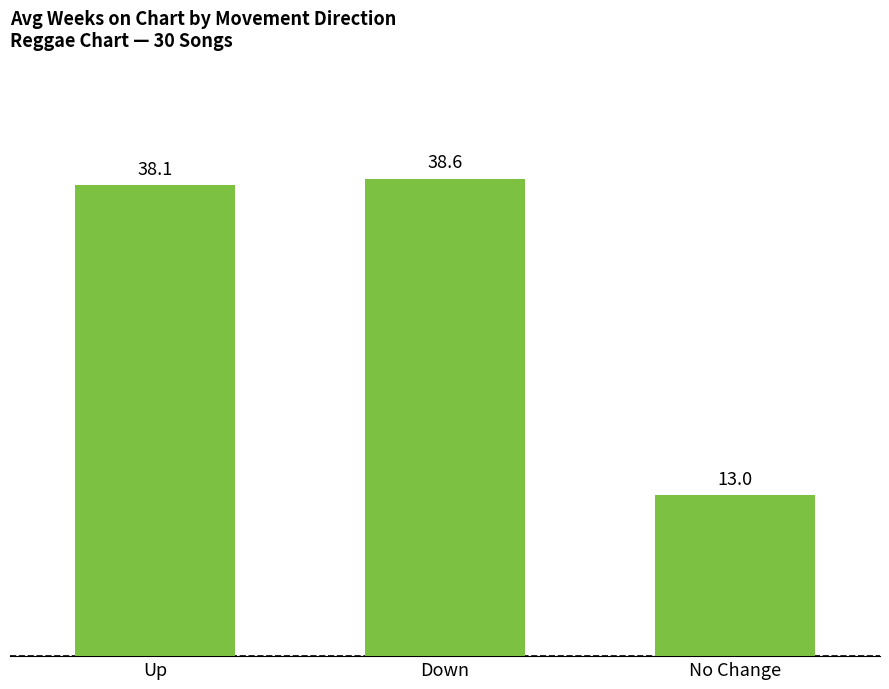

Read the value at No Change.

13.0